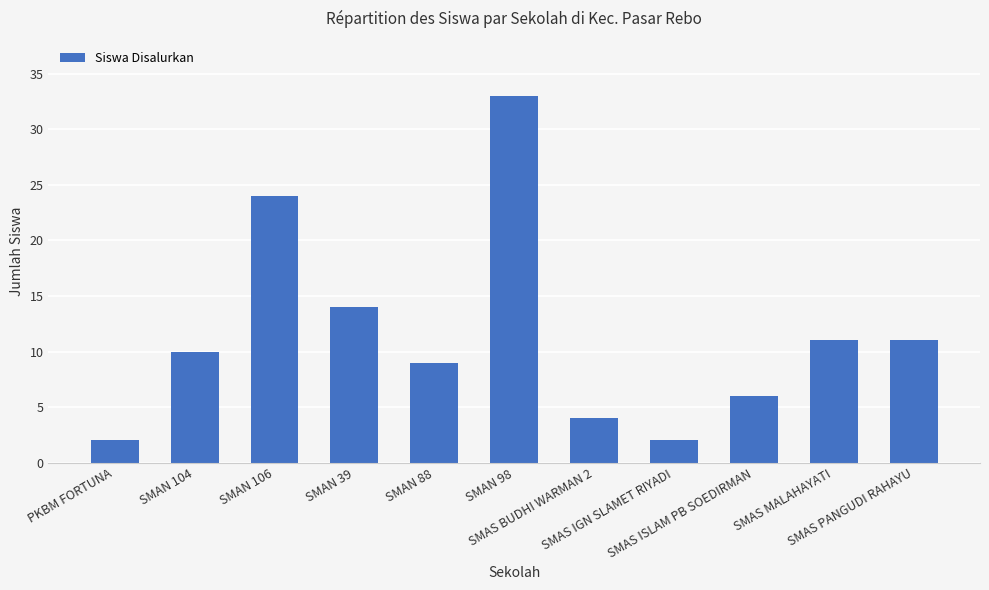

What is the sum of the values at SMAS ISLAM PB SOEDIRMAN and SMAS PANGUDI RAHAYU?

17